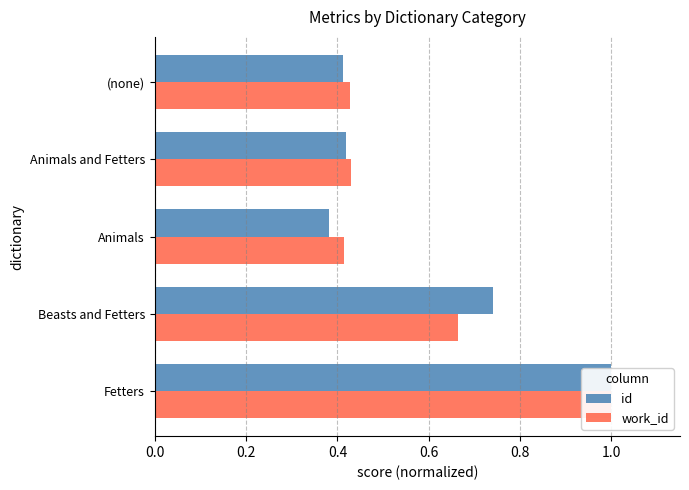

What is the sum of the id values at 0.2 and 0.0?

1.7